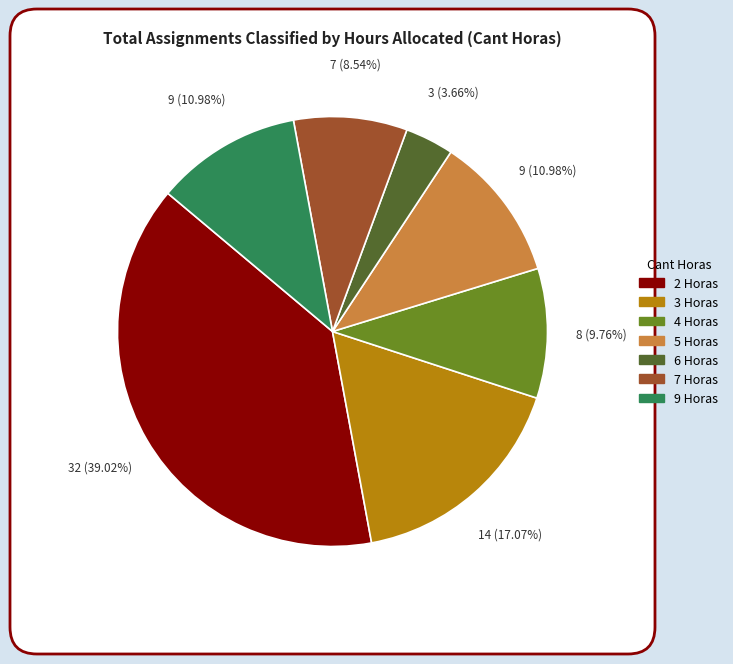

Count the number of slices in the pie.

7